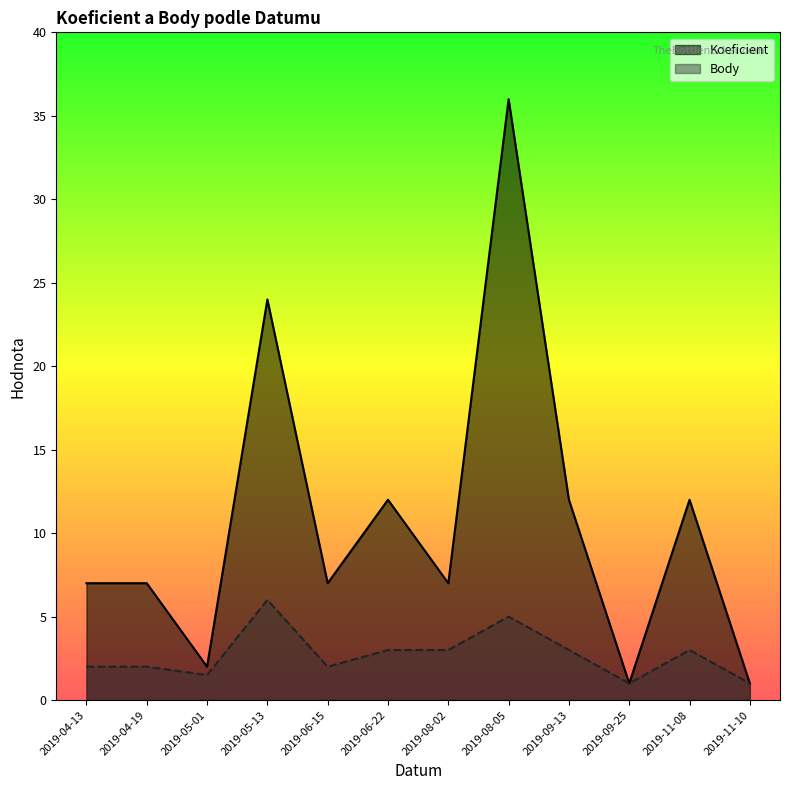

The value of Koeficient at 2019-04-13 is 12.3. True or false?

False